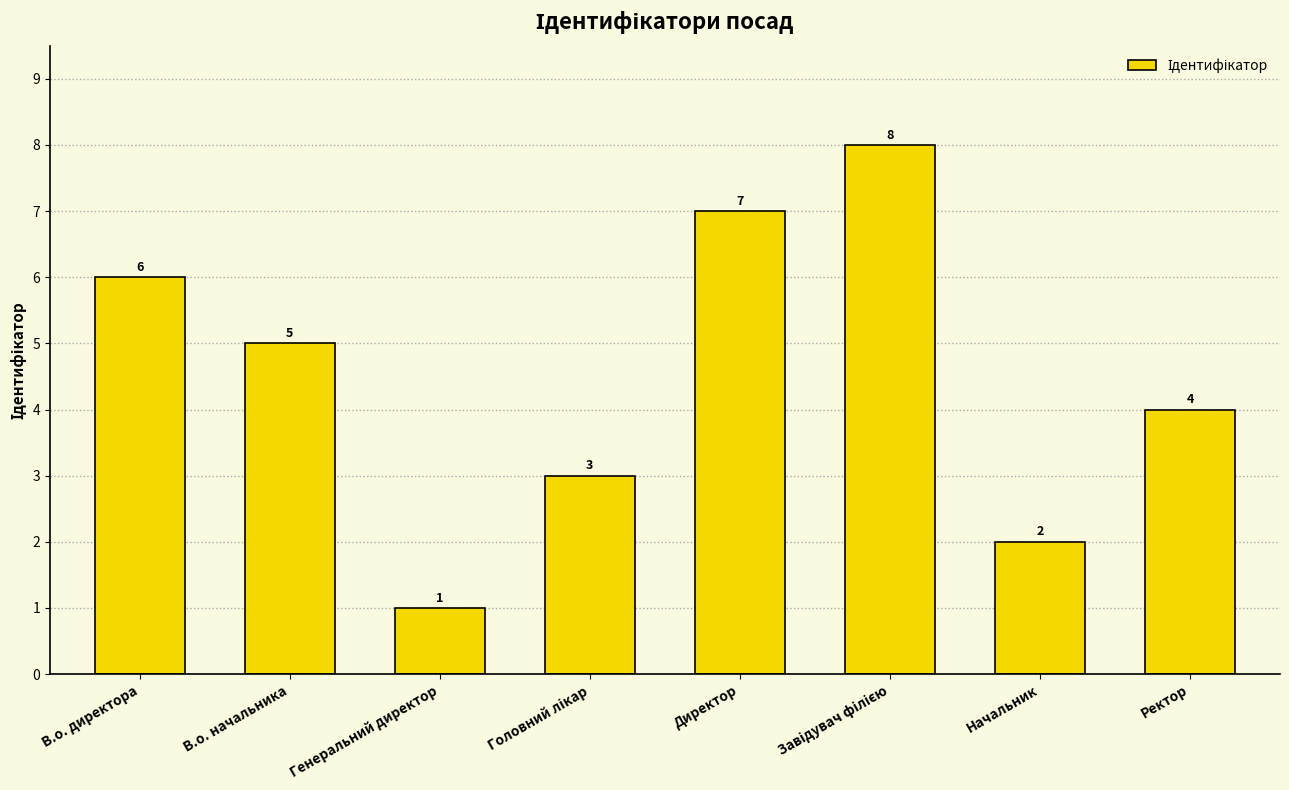

How many series are shown in this chart?

1